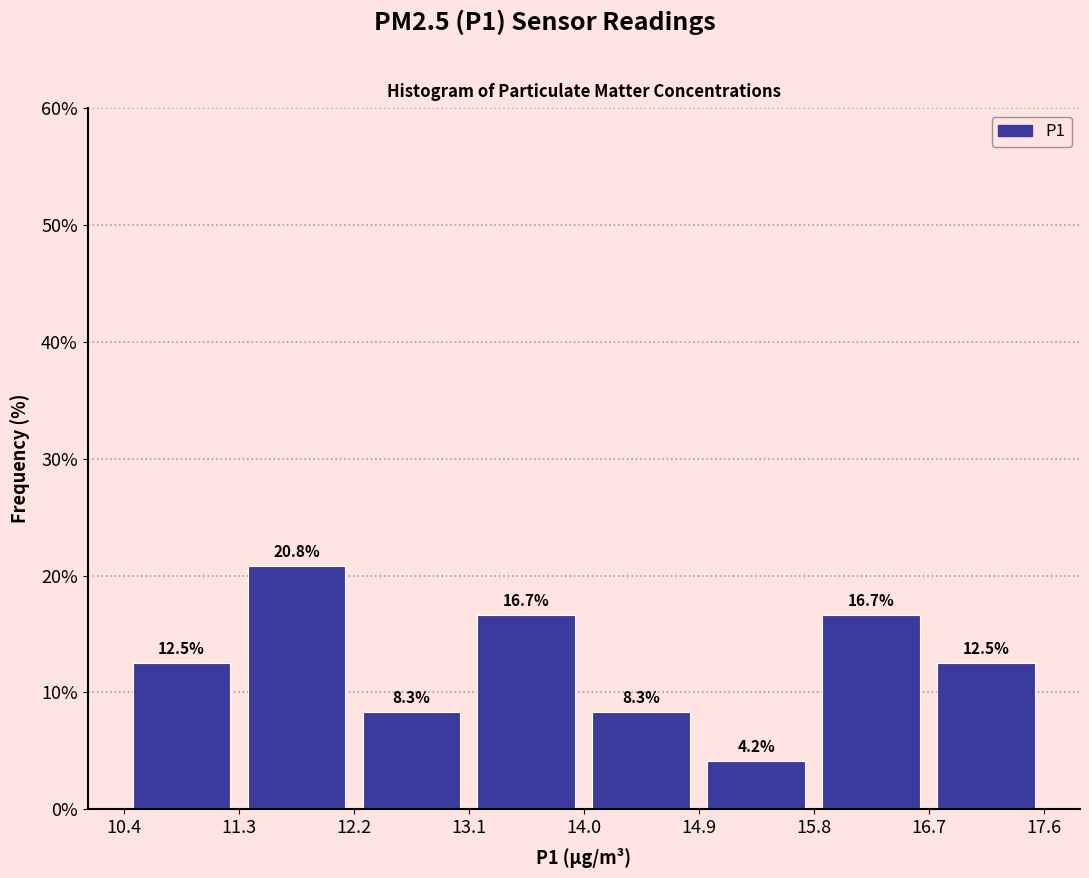

Reading left to right, transcribe this chart: for each bar, give the range it covers on the x-axis and its height.

10.4 to 11.3: 12.5
11.3 to 12.2: 20.8
12.2 to 13.1: 8.3
13.1 to 14.0: 16.7
14.0 to 14.9: 8.3
14.9 to 15.8: 4.2
15.8 to 16.7: 16.7
16.7 to 17.6: 12.5